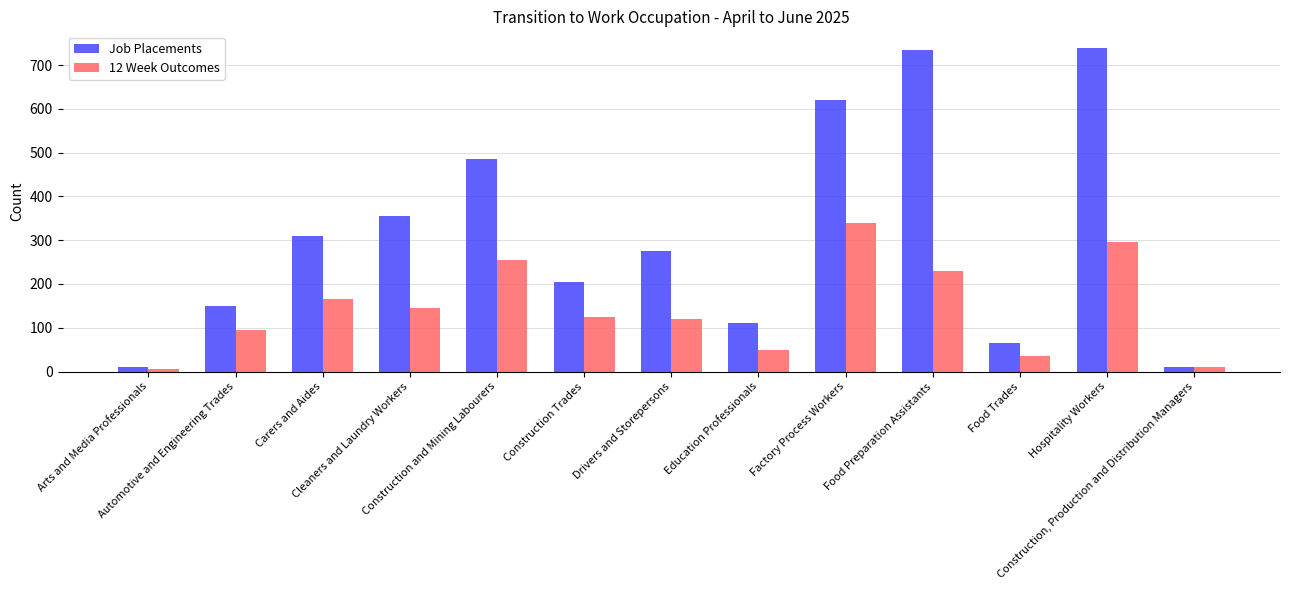

Which series has the widest spread of values?

Job Placements